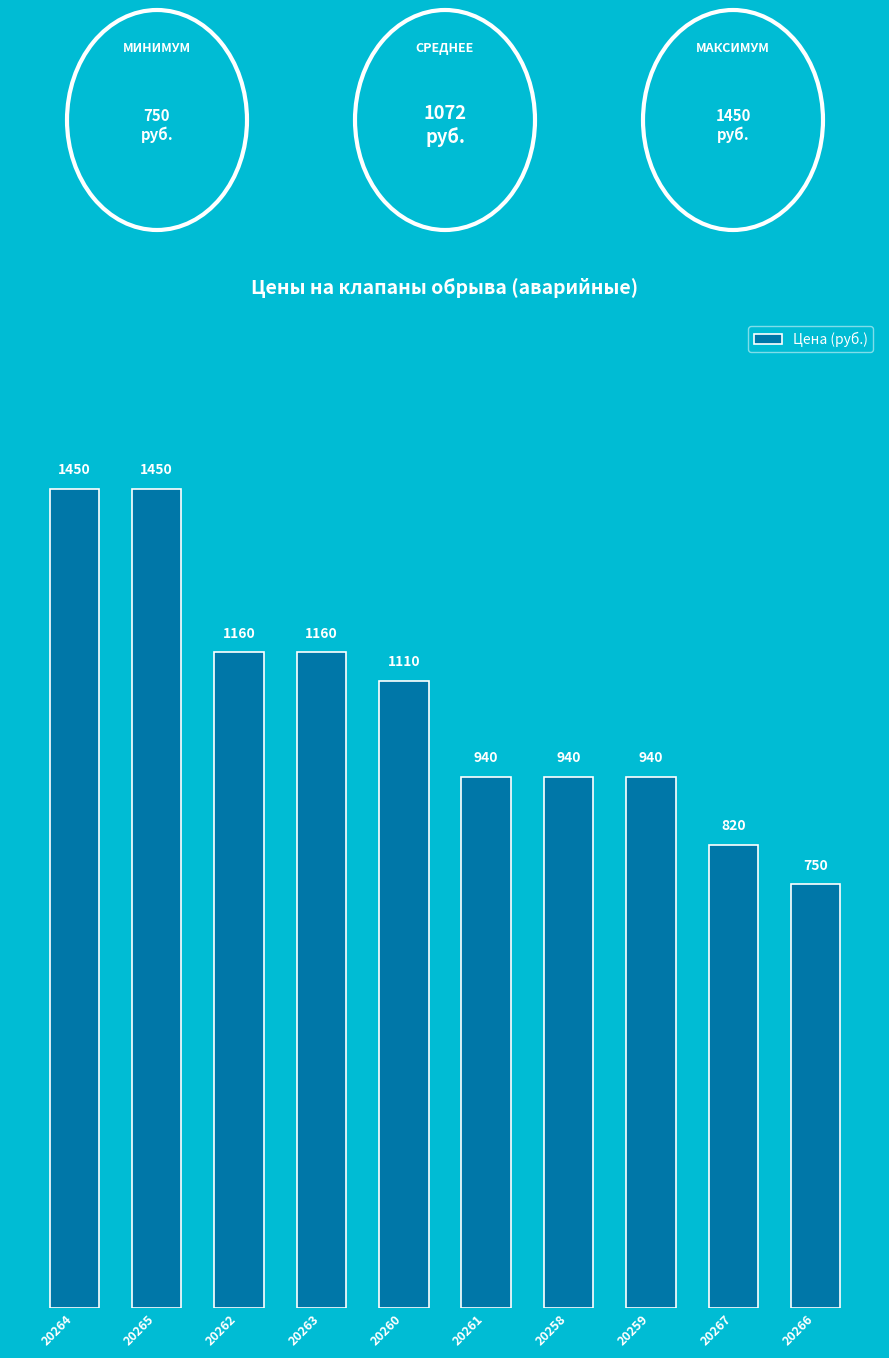

What value does the data have at 20258, to the nearest 100?

900